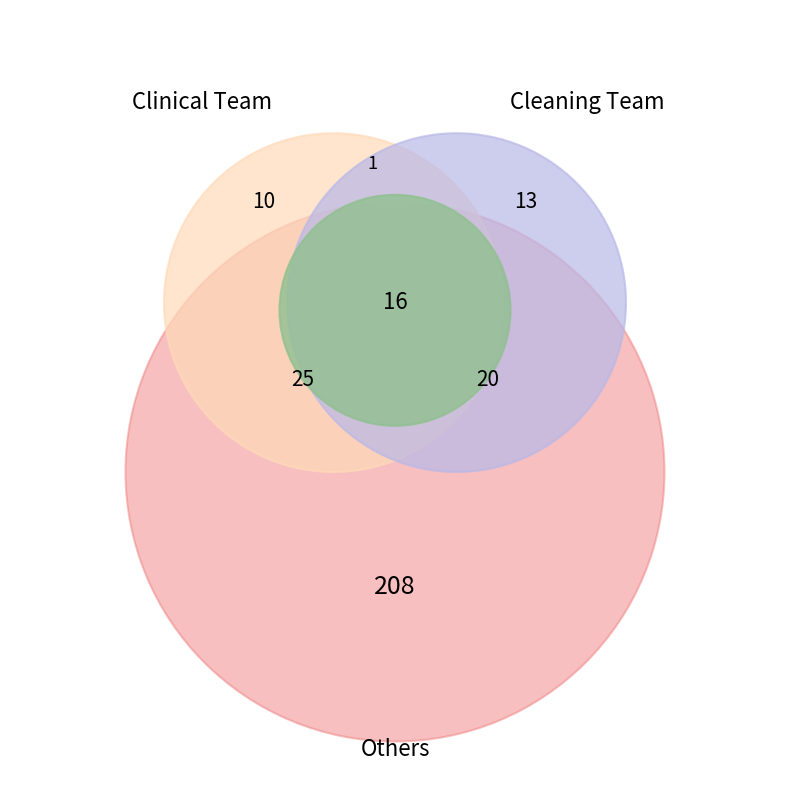

What is the change in value from Cleaning Team to Both/Other?

+4